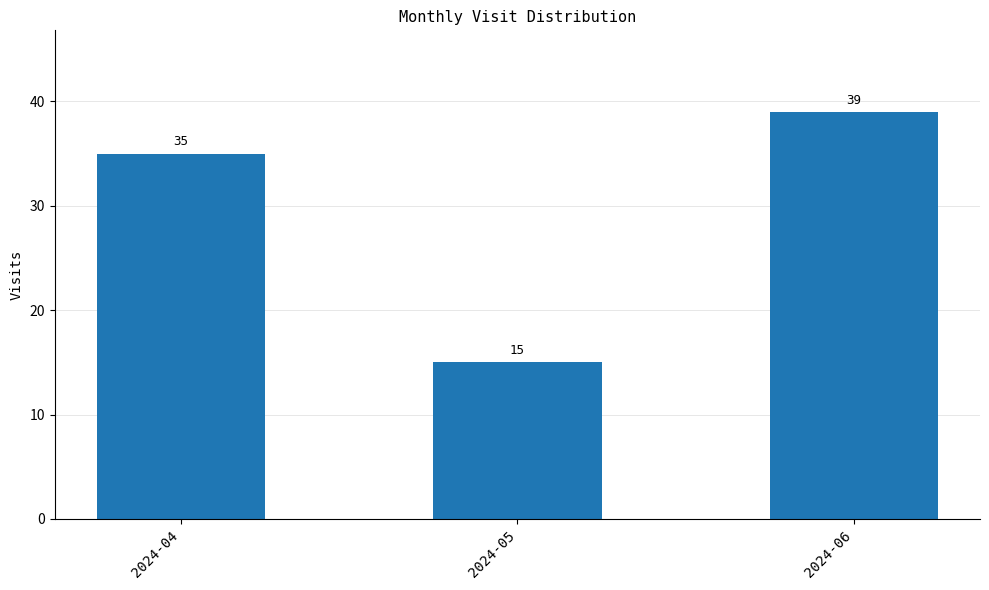

List the labels in order of value, largest first.

2024-06, 2024-04, 2024-05